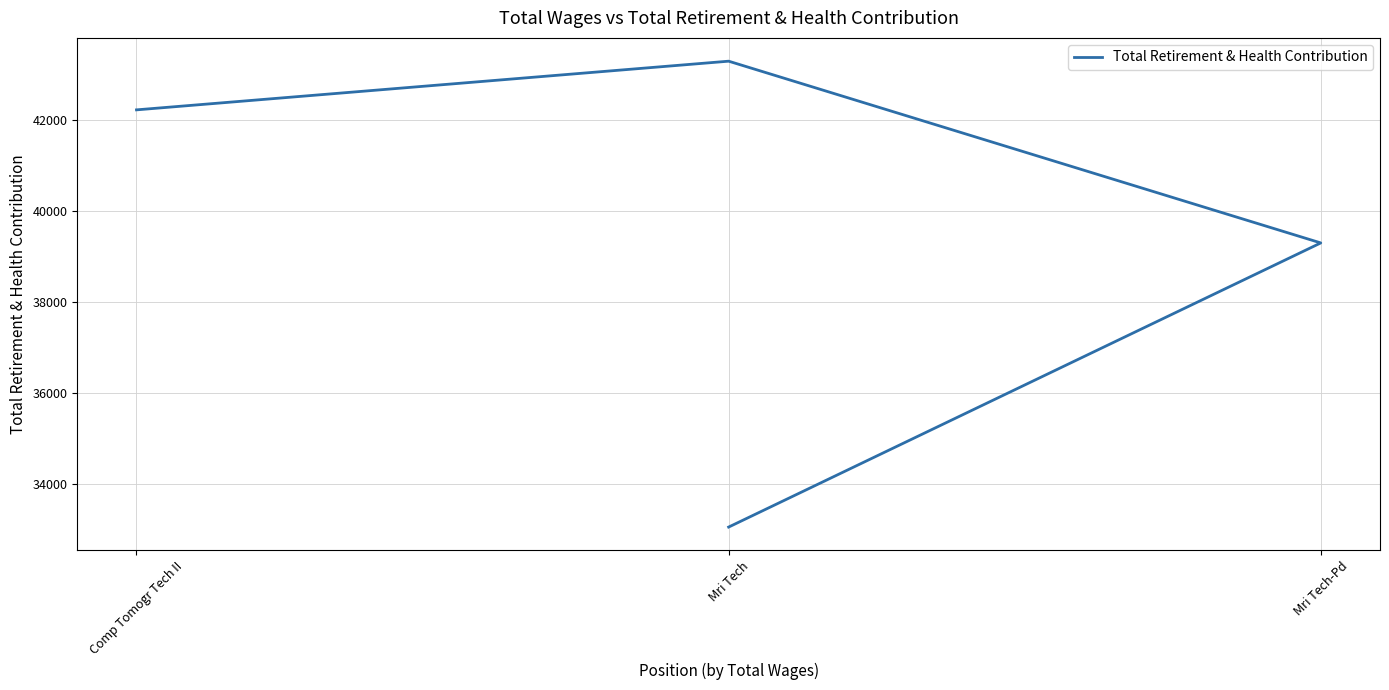

What position from the right is Mri Tech-Pd?

2